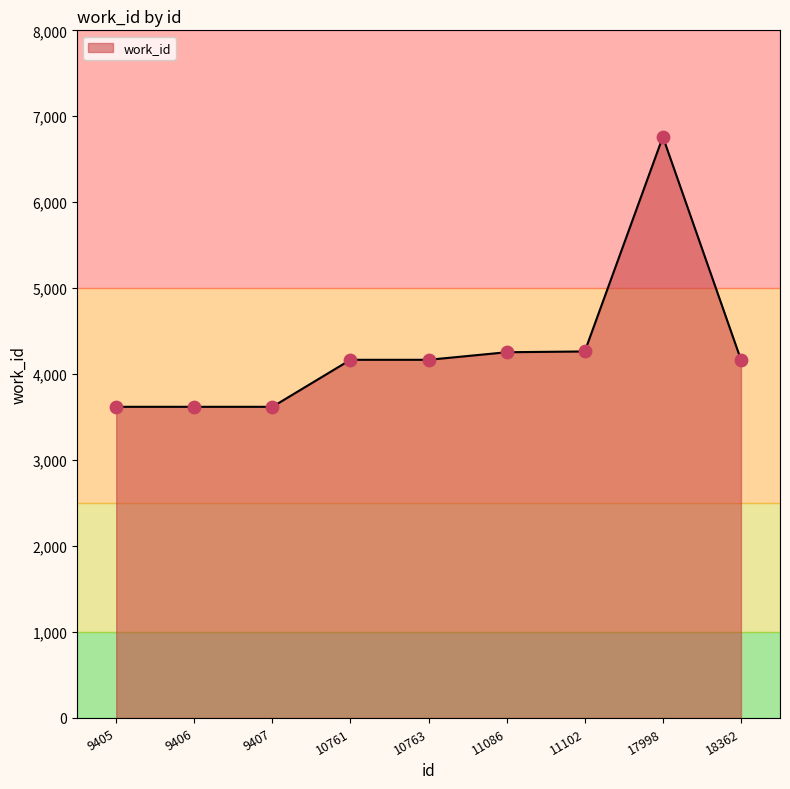

Which has a higher value, 10761 or 9407?

10761